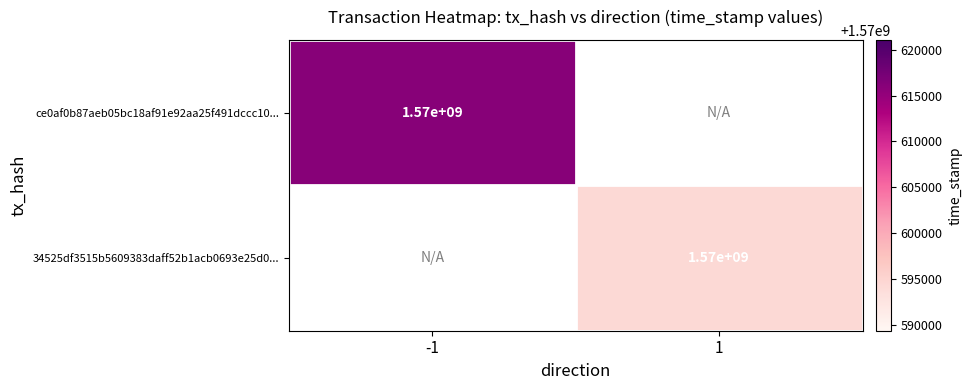

True or false: ce0af0b87aeb05bc18af91e92aa25f491dccc10... has a value of 1570000000 at -1.

True